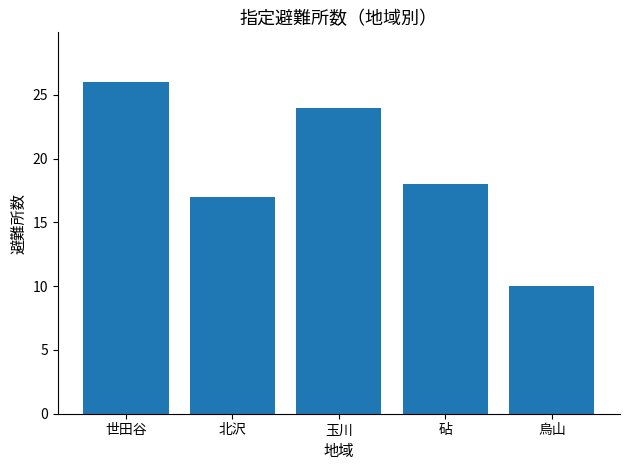

How many bars are there in total?

5